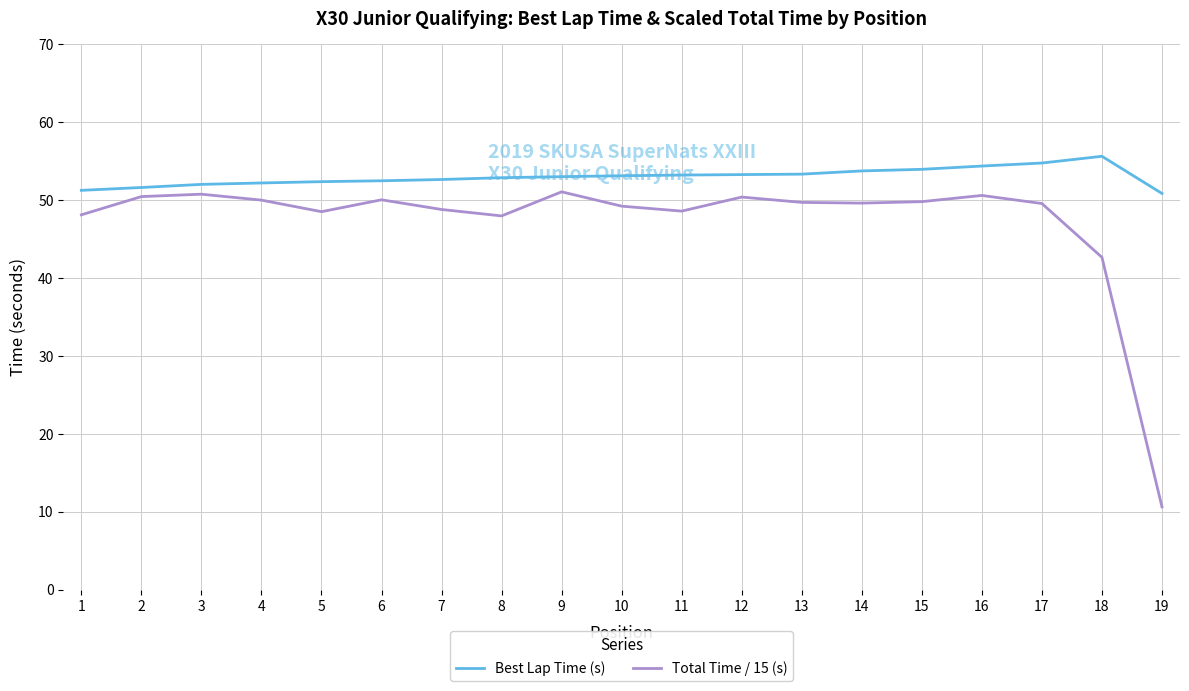

The value of Best Lap Time (s) at 11 is 32.4. True or false?

False